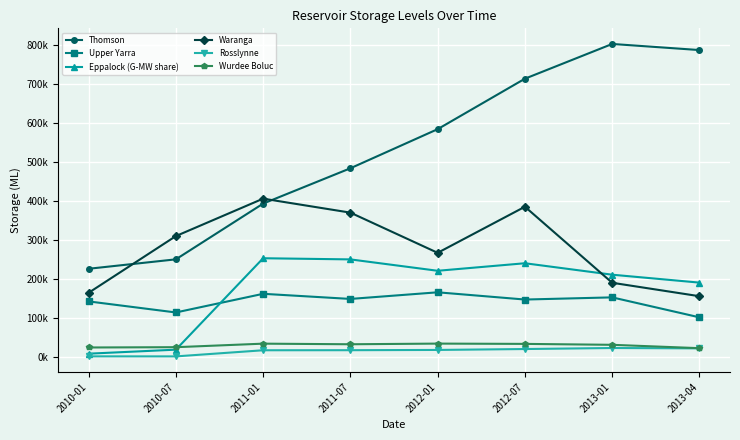

What is the difference between the second highest and minimum values in the Rosslynne series?

20578